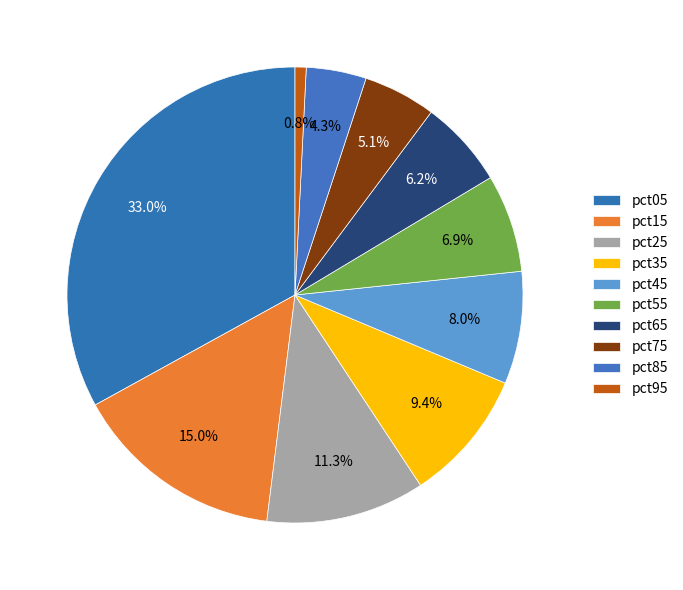

True or false: pct85 accounts for 10% of the total.

False